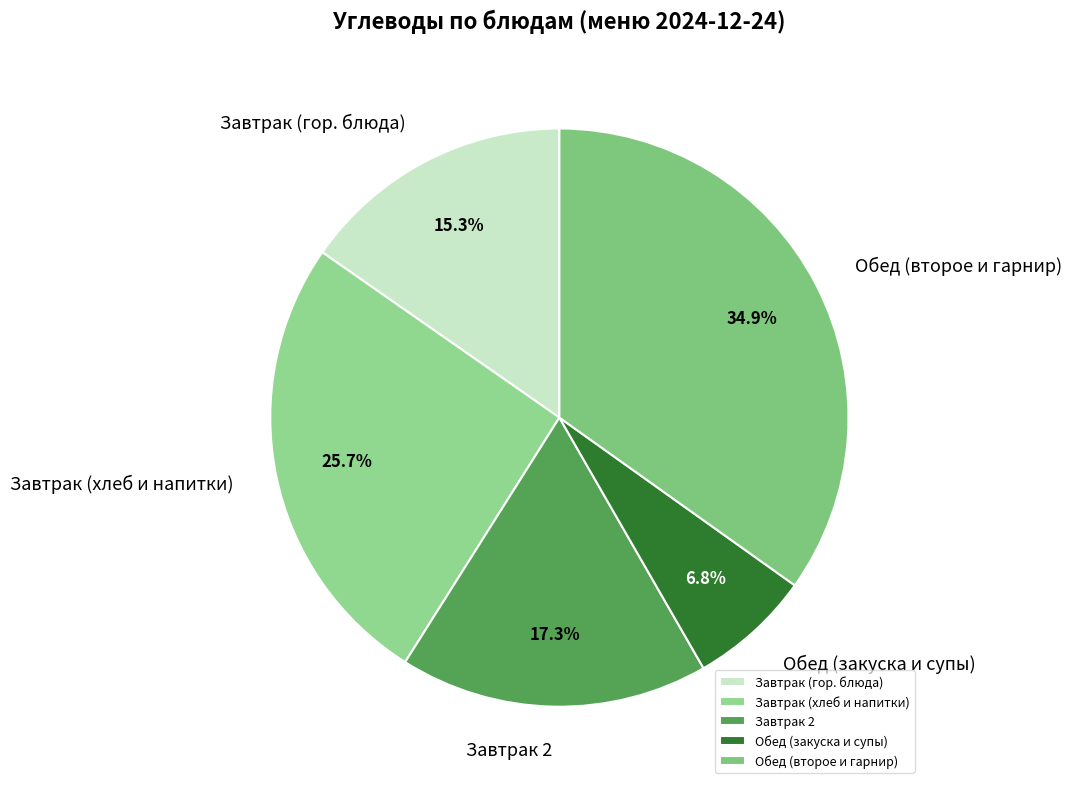

Which slice is the largest?

Обед (второе и гарнир)